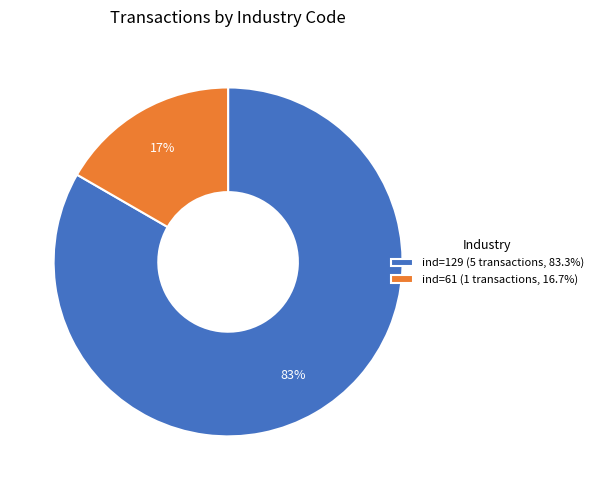

How many segments does this pie chart have?

2